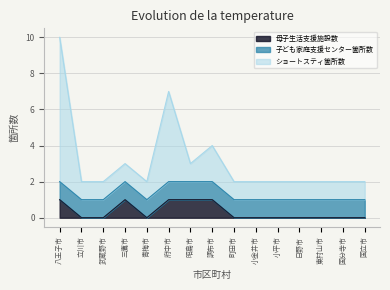

What is the label of the 2nd point from the right?

国分寺市